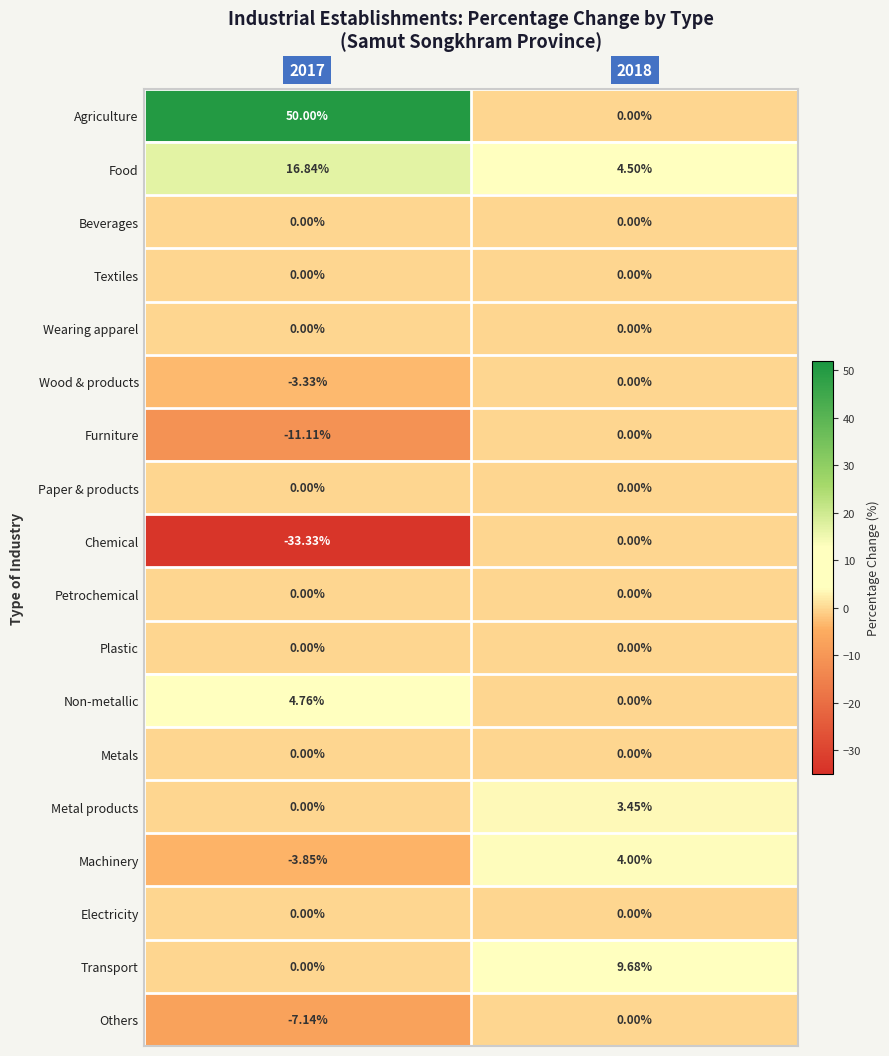

Which series has the largest total across all categories?

Agriculture